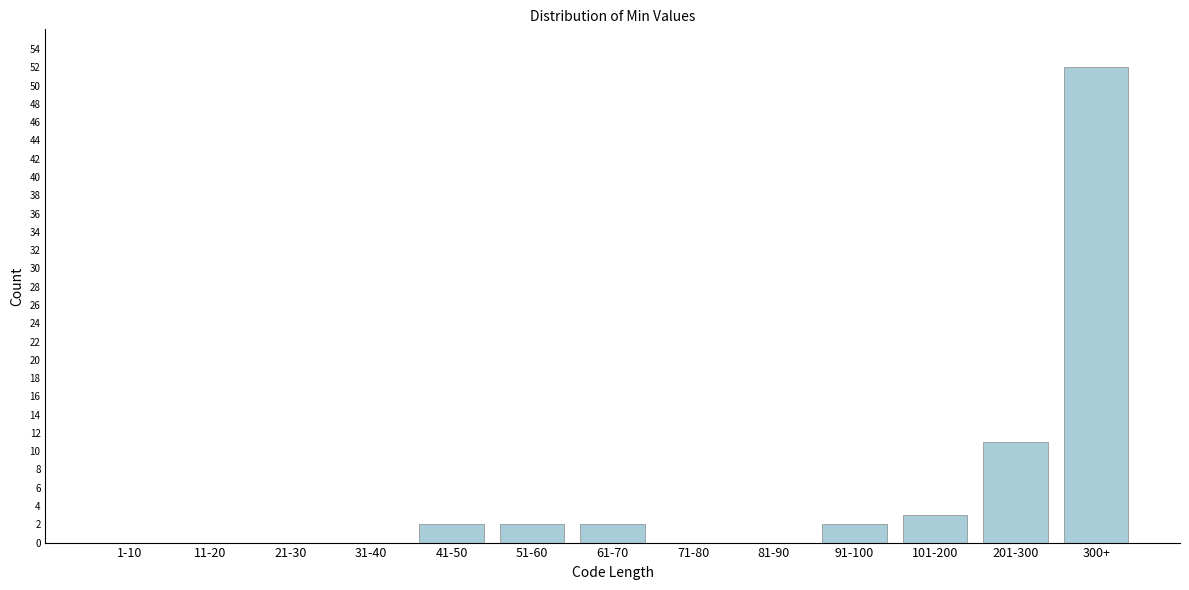

Reading left to right, extract all data points from this chart.

1-10=0	11-20=0	21-30=0	31-40=0	41-50=2	51-60=2	61-70=2	71-80=0	81-90=0	91-100=2	101-200=3	201-300=11	300+=52